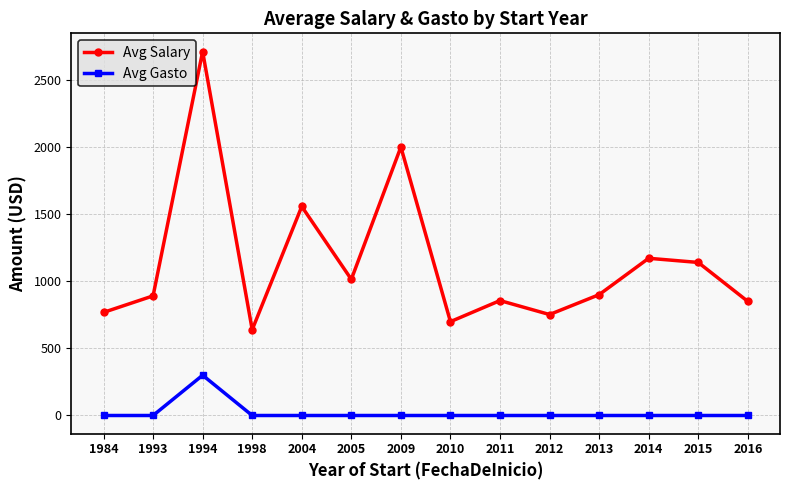

Which series has the largest total across all categories?

Avg Salary